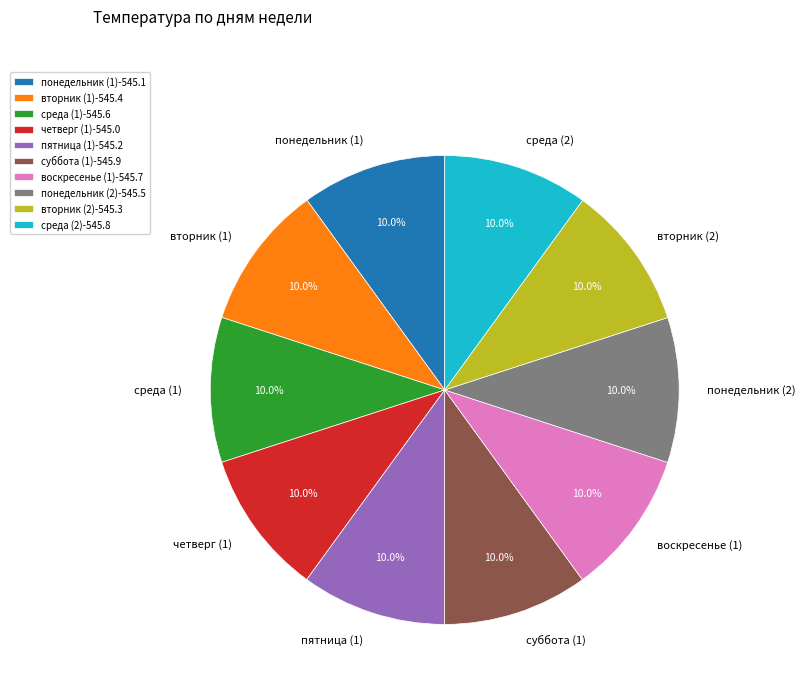

Approximately how many times larger is the value at пятница (1) compared to понедельник (1)?

1.0